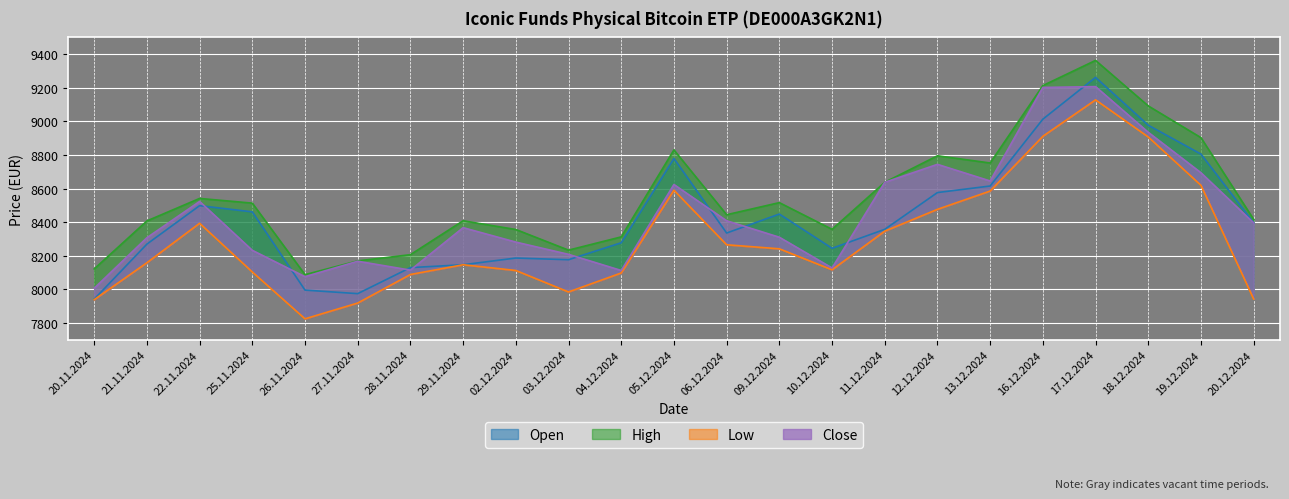

The value of Low at 18.12.2024 is 8907. True or false?

True